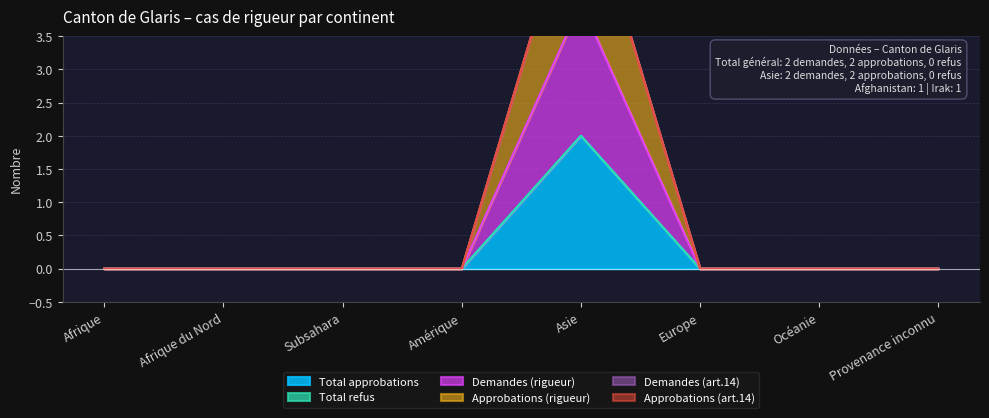

True or false: Total approbations and Approbations (rigueur) cross at least once.

False